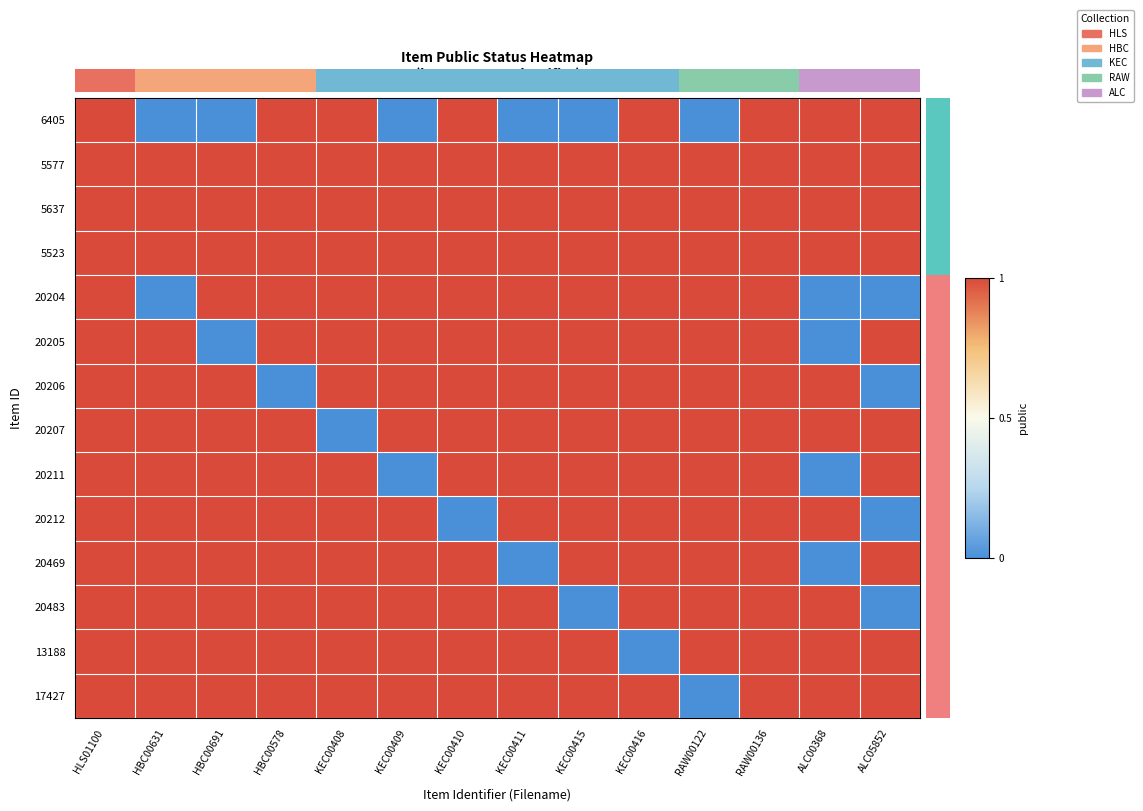

At which category is the sum across all series the highest?

HLS01100